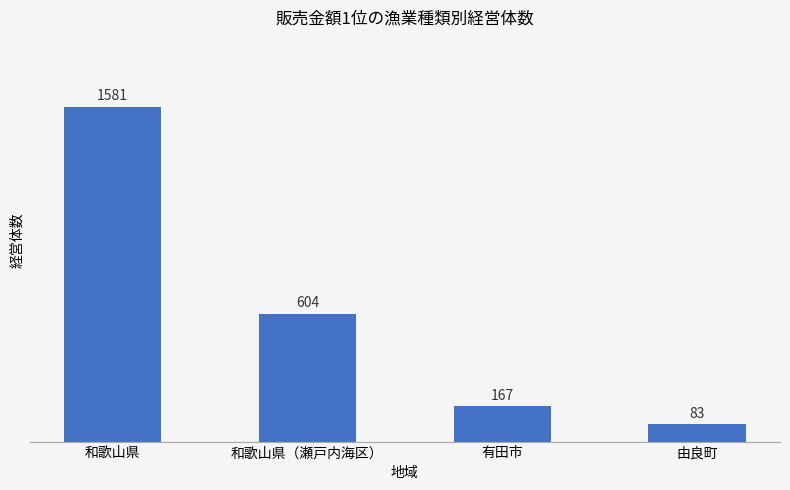

What is the change in value from 和歌山県 to 有田市?

-1414